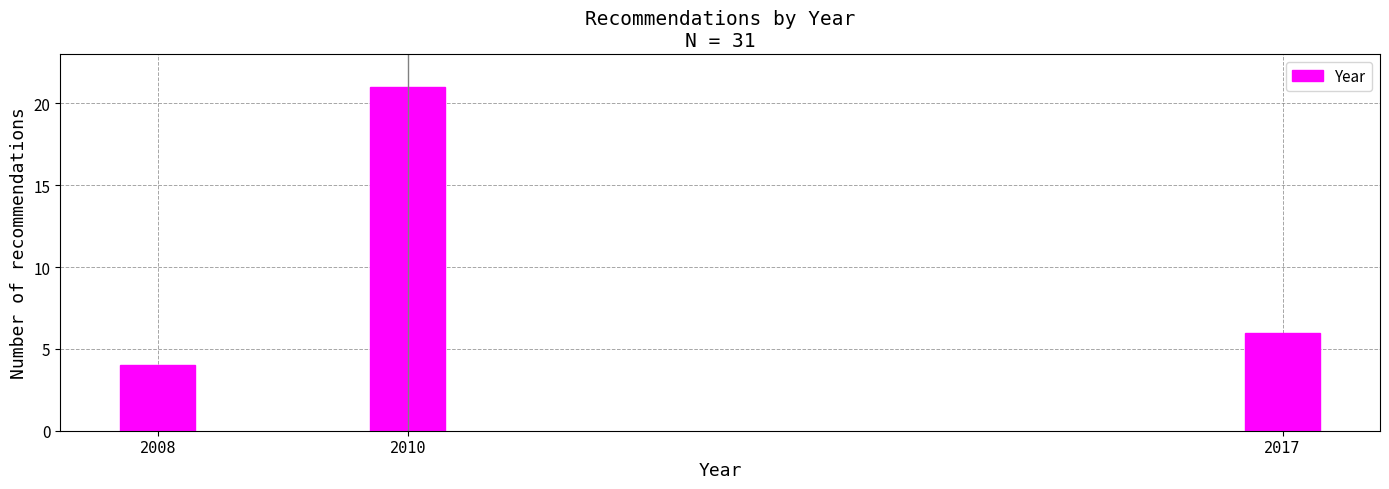

Reading left to right, extract all data points from this chart.

4	21	6